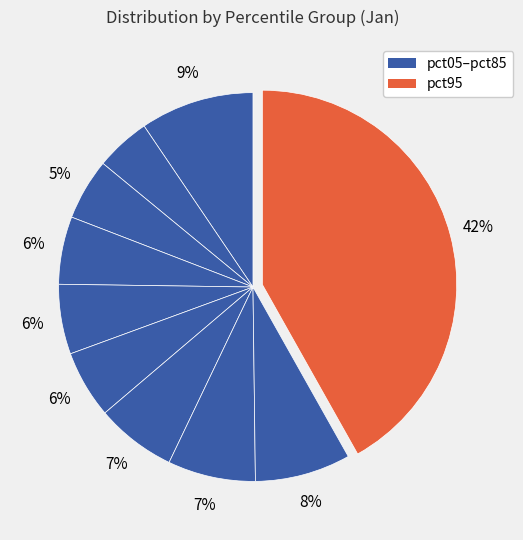

Count the number of slices in the pie.

10